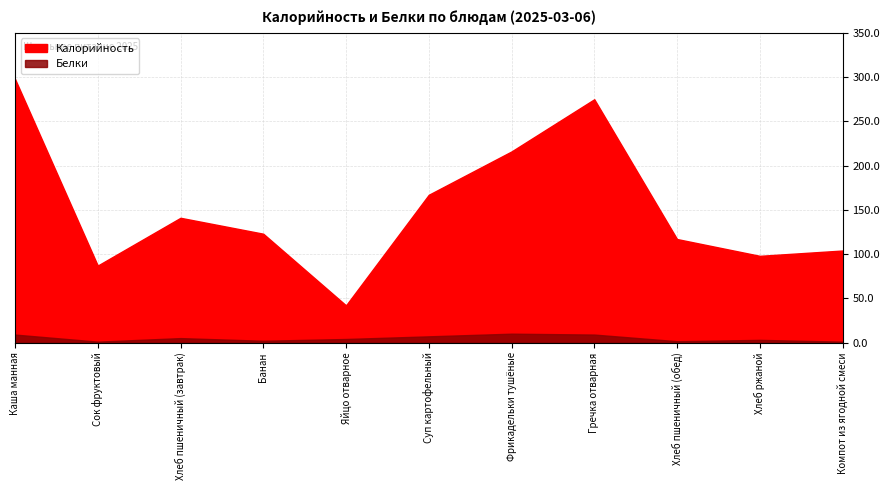

True or false: Калорийность and Белки cross at least once.

False